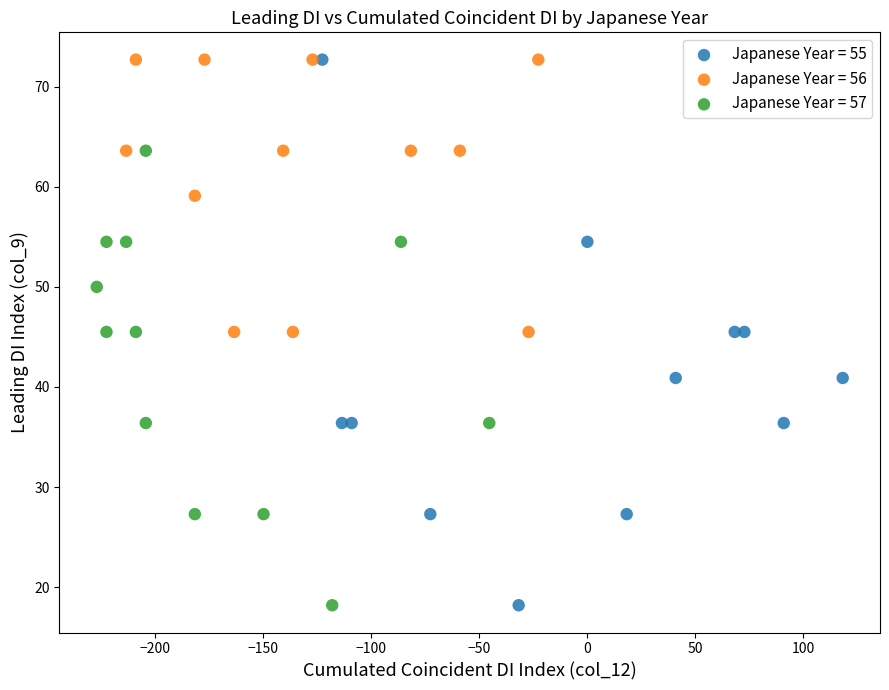

What are all the series names shown in the legend?

Japanese Year = 55, Japanese Year = 56, Japanese Year = 57